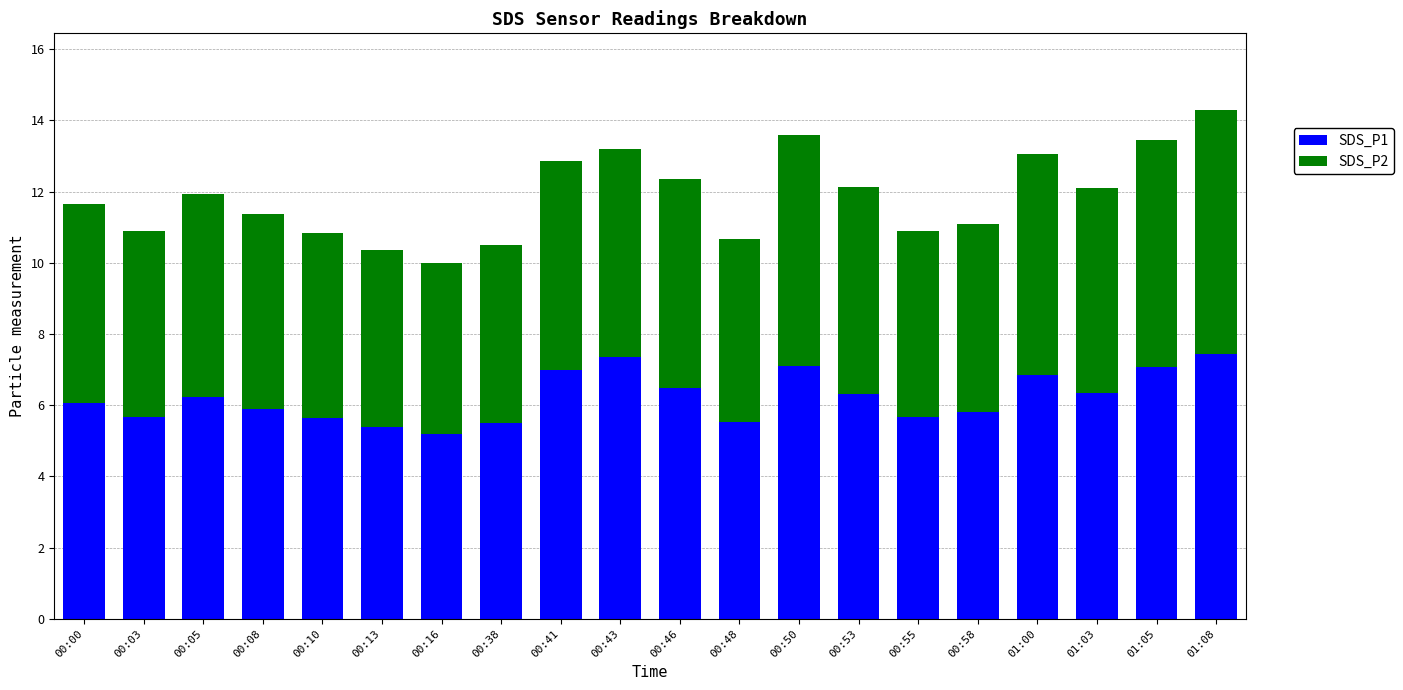

The value of SDS_P1 at 00:05 is 1.7. True or false?

False